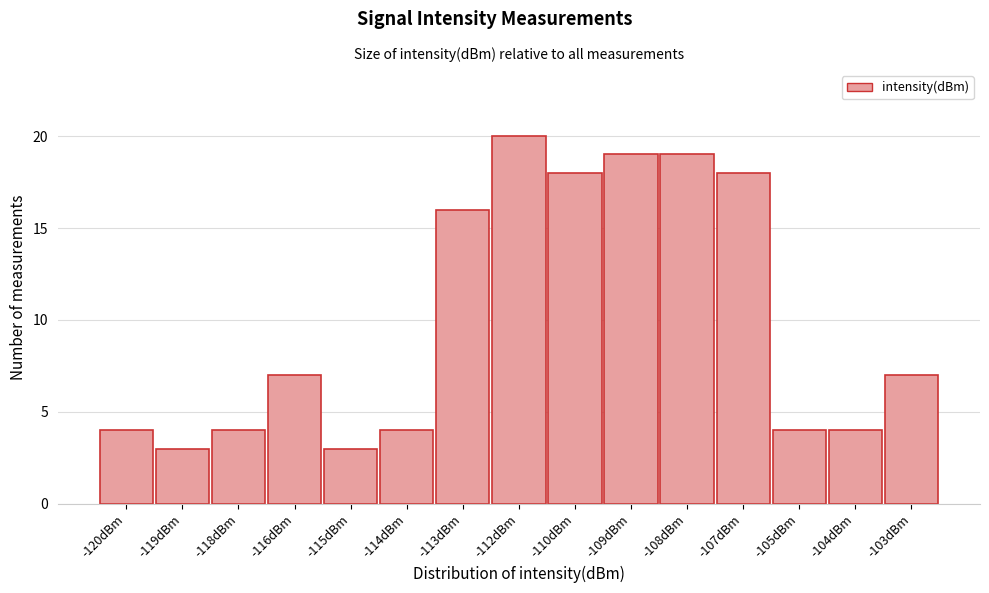

Reading right to left, transcribe all the data shown in this chart.

7	4	4	18	19	19	18	20	16	4	3	7	4	3	4